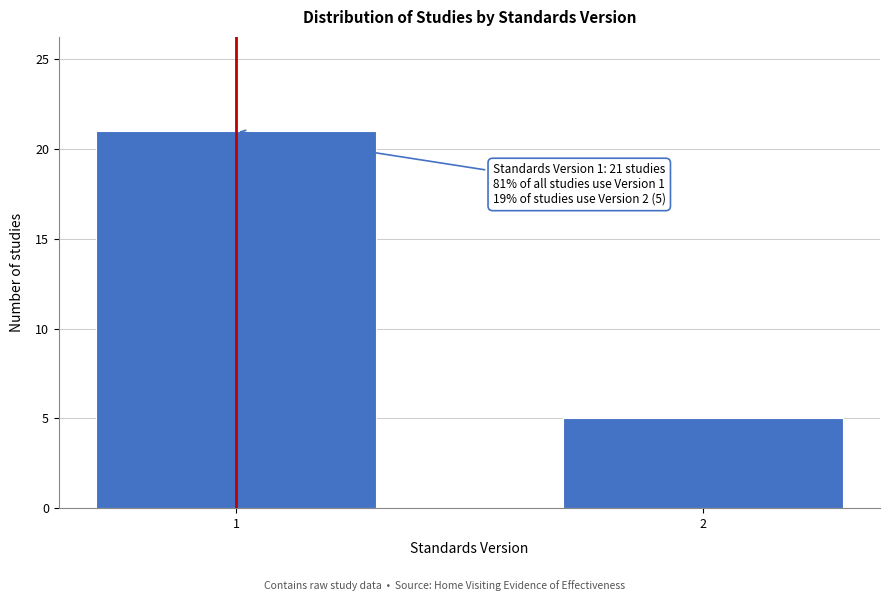

Reading right to left, extract all data points from this chart.

2=5	1=21